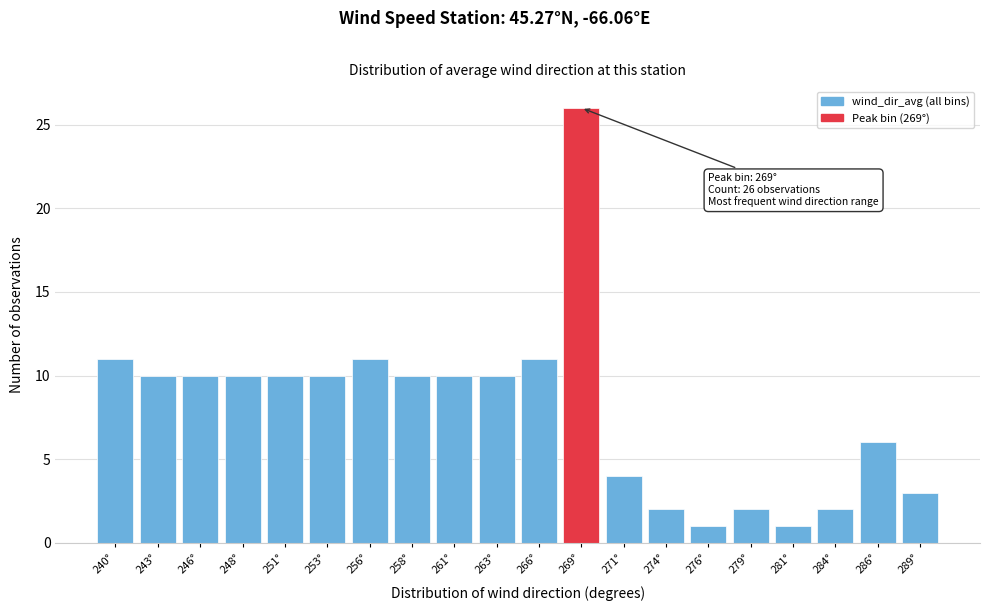

Reading left to right, transcribe all the data shown in this chart.

11	10	10	10	10	10	11	10	10	10	11	26	4	2	1	2	1	2	6	3